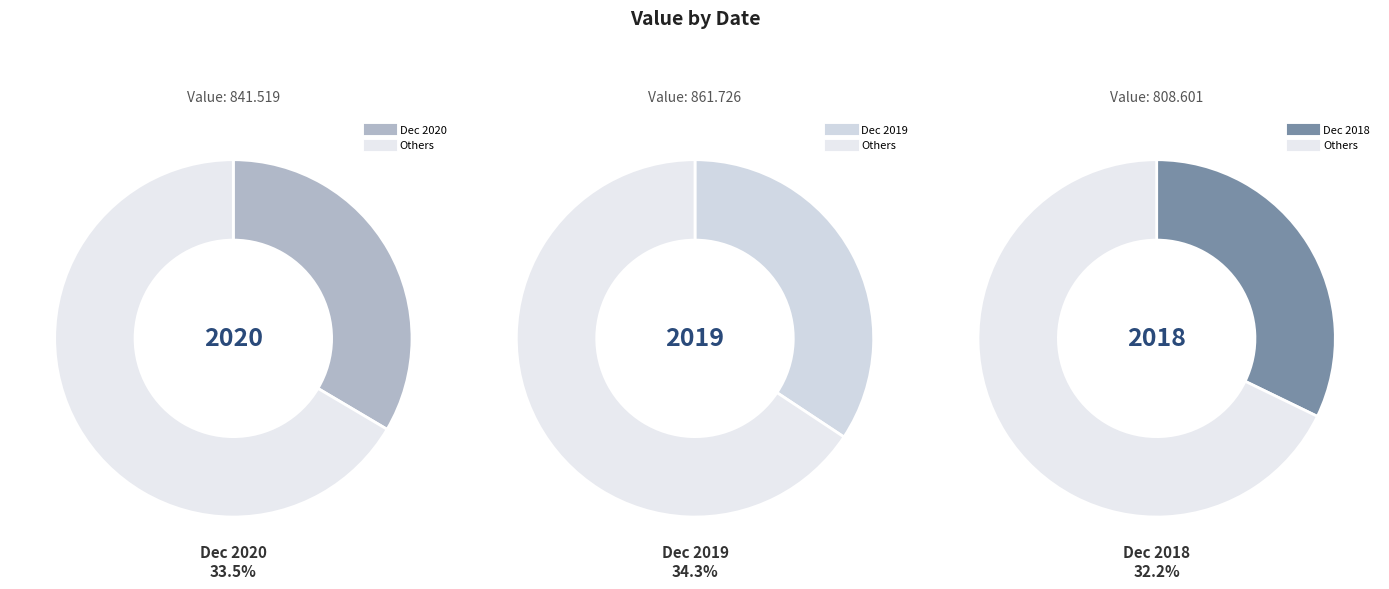

Is it true that Dec 2020 is 21% of the pie?

False